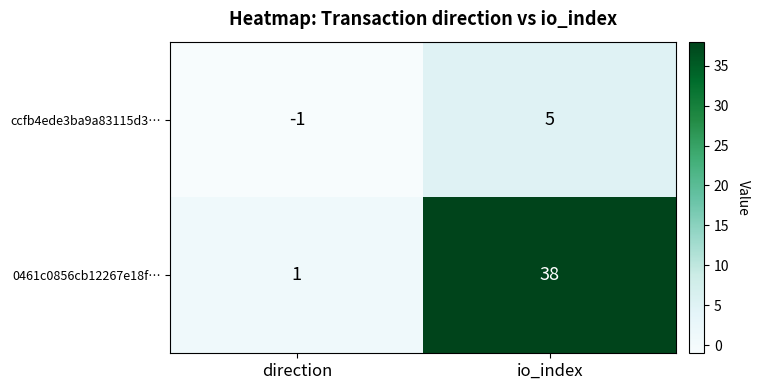

Which category has the lowest value across all series?

direction